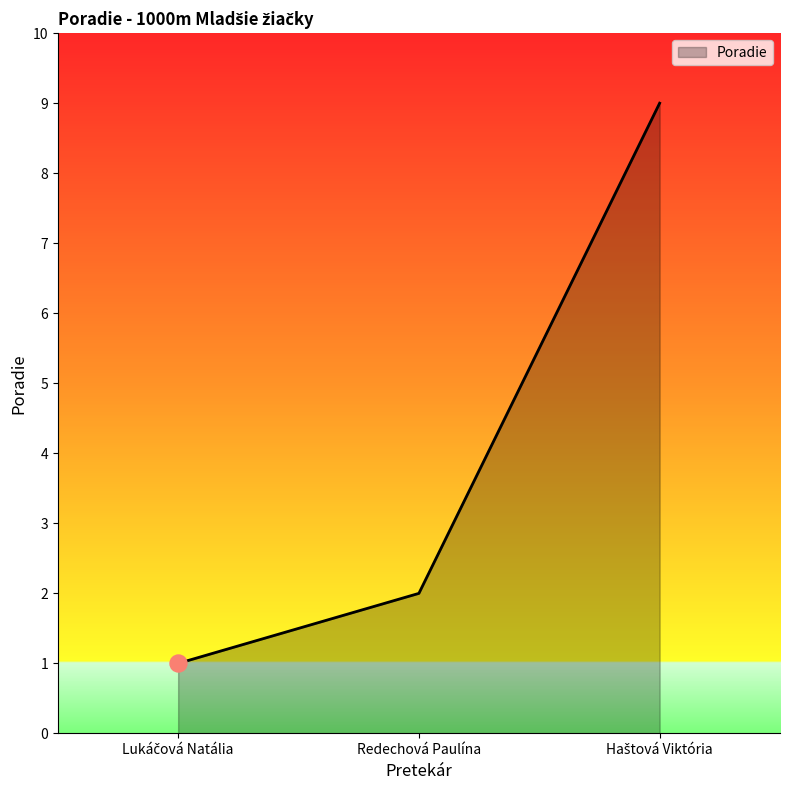

What is the sum of all values?

12